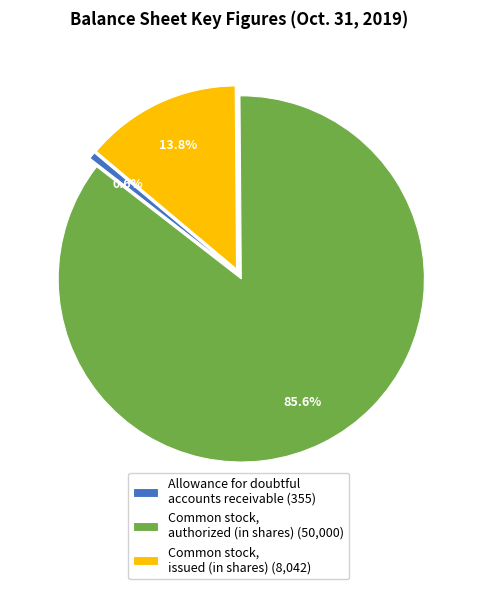

To the nearest percent, what percentage of the pie is Allowance for doubtful accounts receivable?

1%